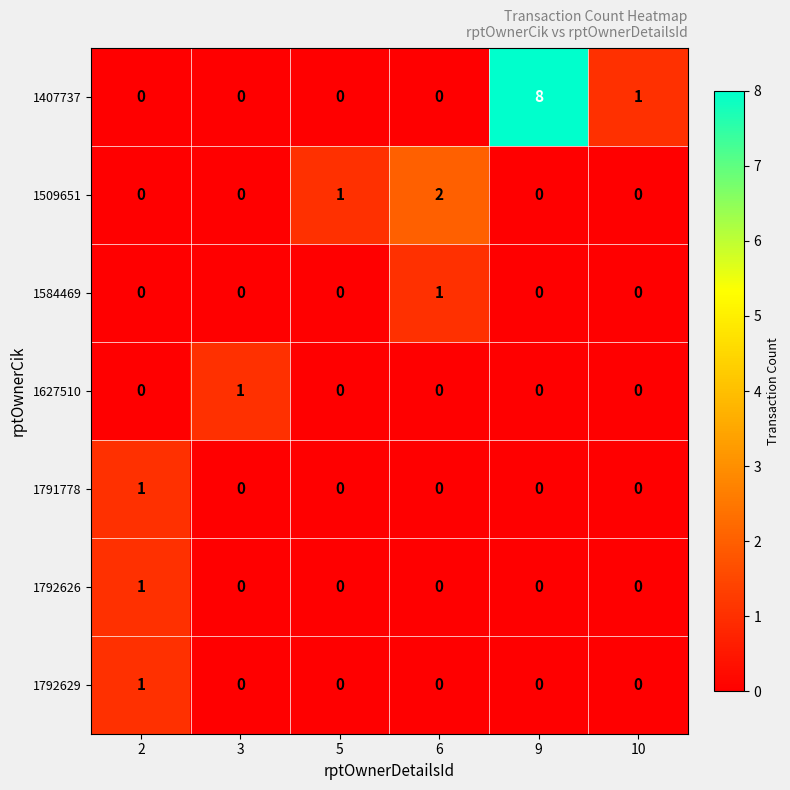

Which series changed the most between 3 and 6?

1509651